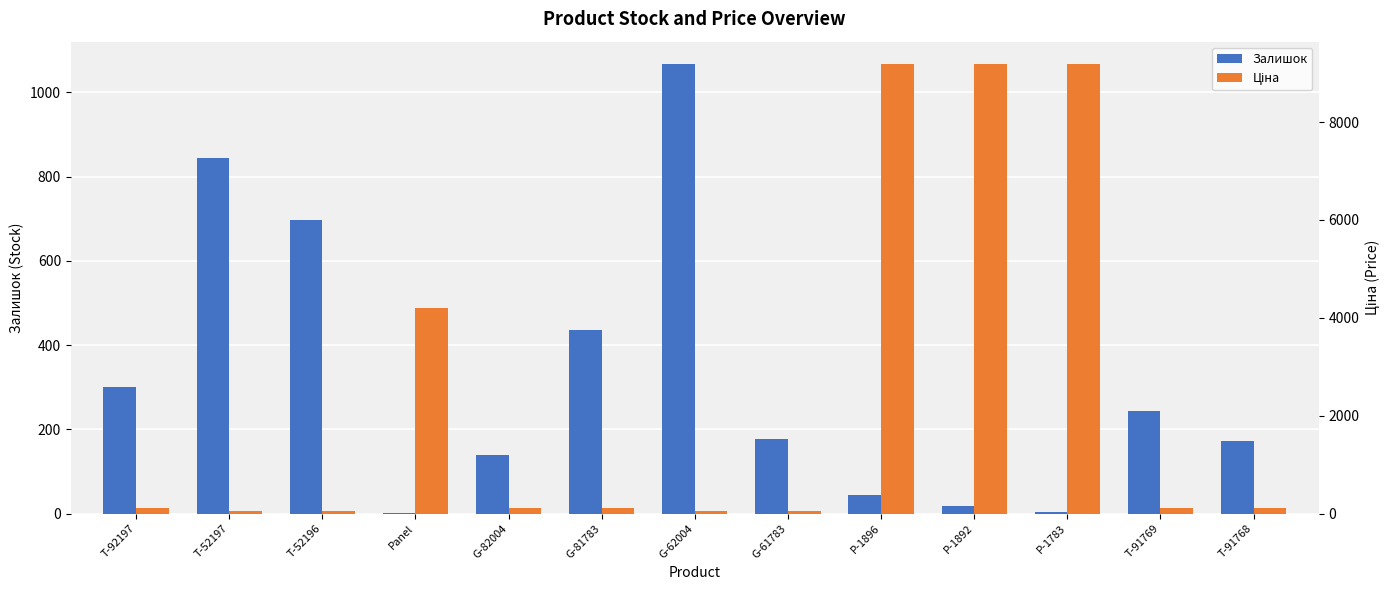

Is it true that Ціна equals 4145.4 at P-1892?

False